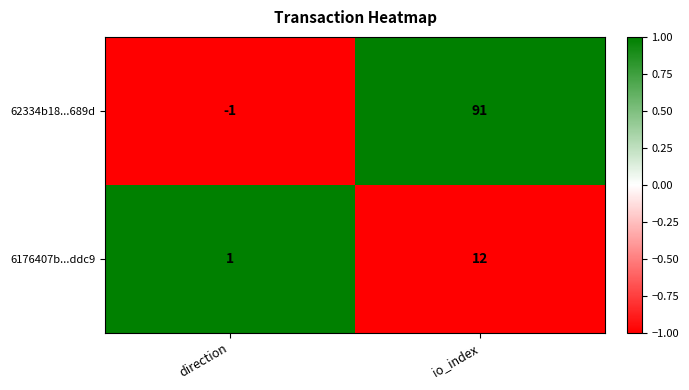

The value of 62334b18...689d at io_index is 59. True or false?

False